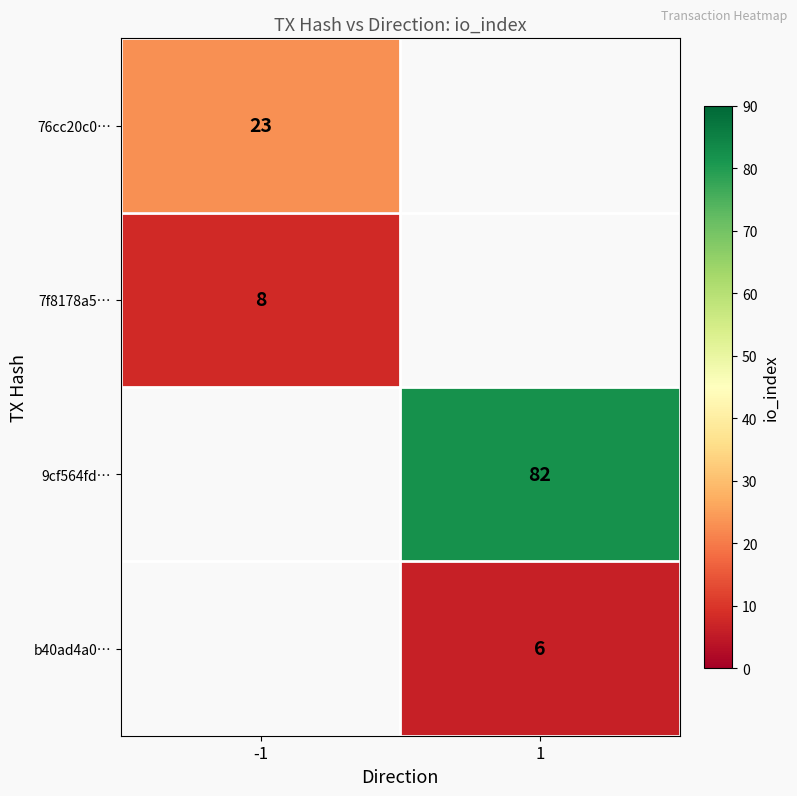

Count the number of data series in this chart.

4